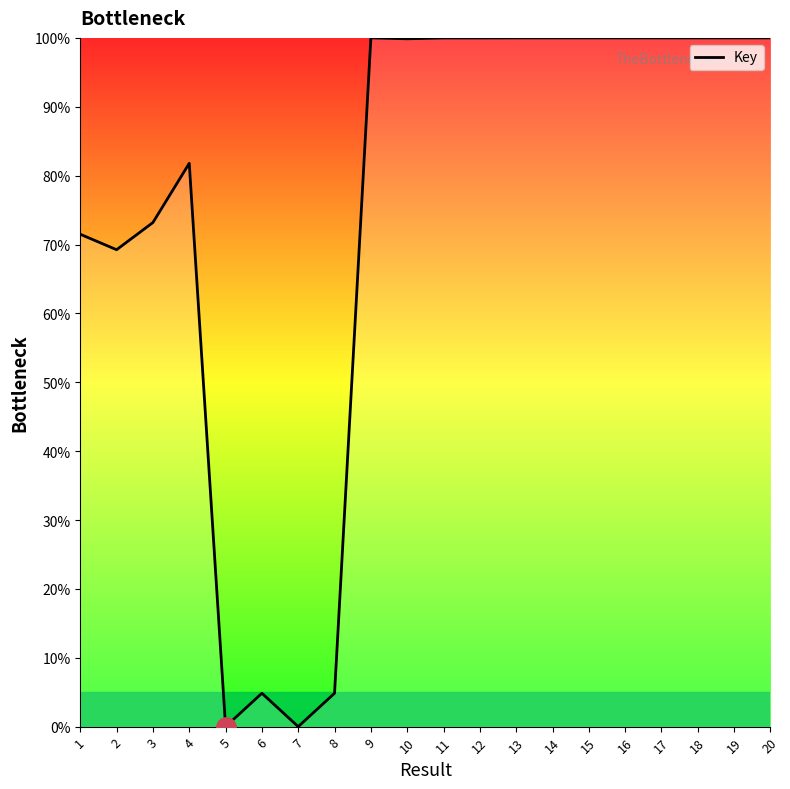

The chart shows a value of 100.0 at 13. True or false?

True